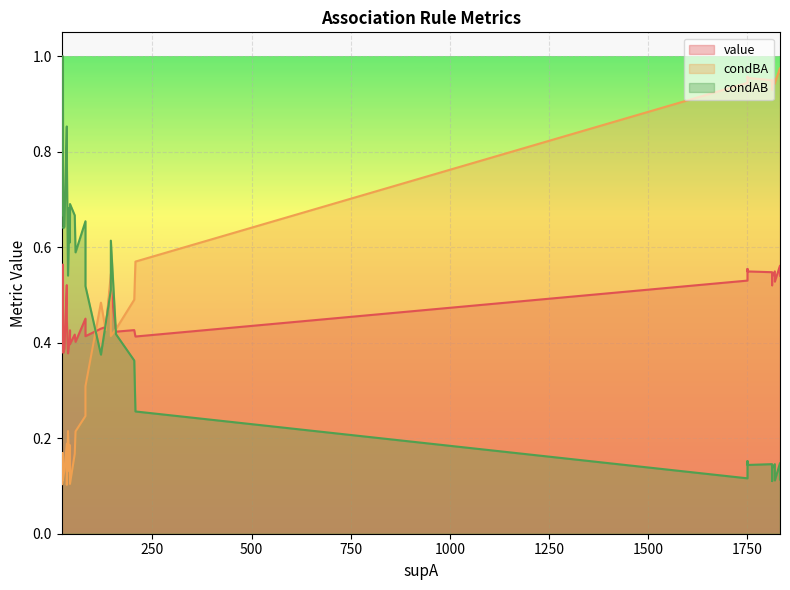

What is the total value across all series at 54?

1.3